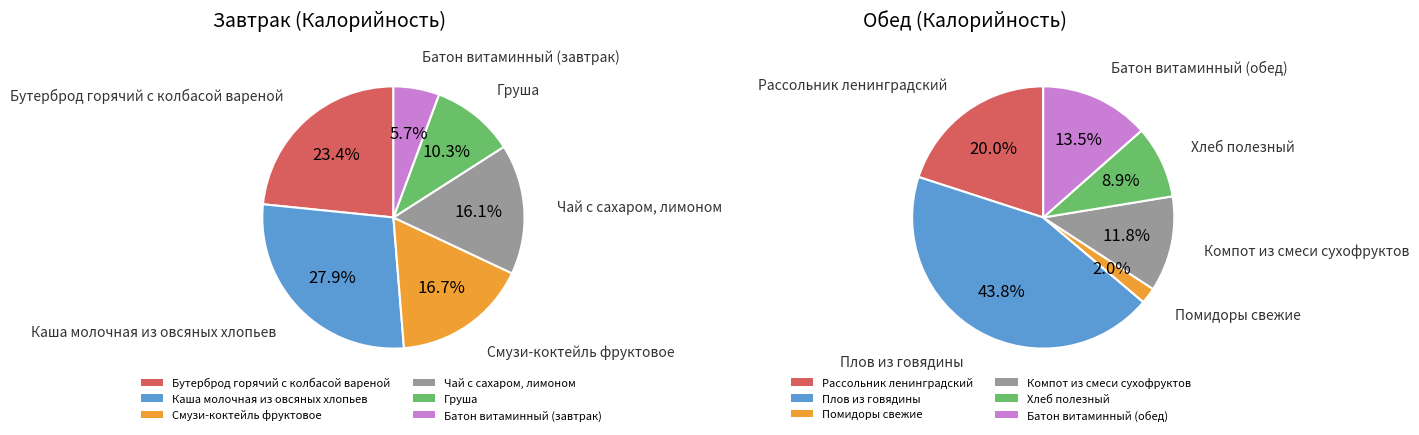

What percentage do Батон витаминный (завтрак) and Чай с сахаром, лимоном together represent?

21.7%